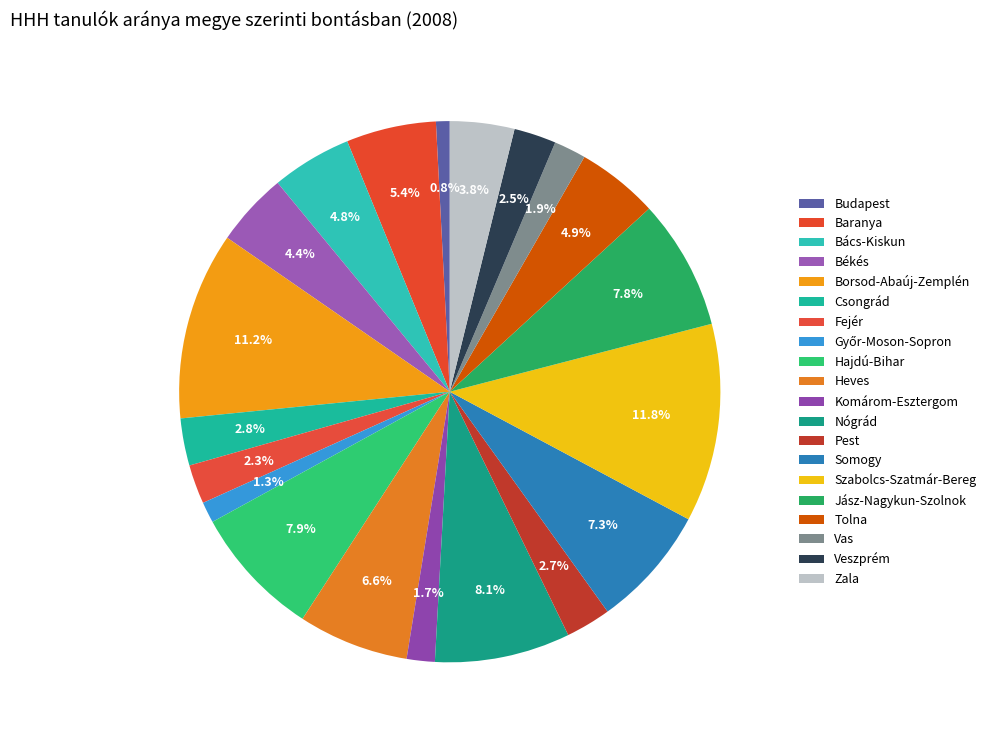

True or false: Csongrád accounts for 1% of the total.

False